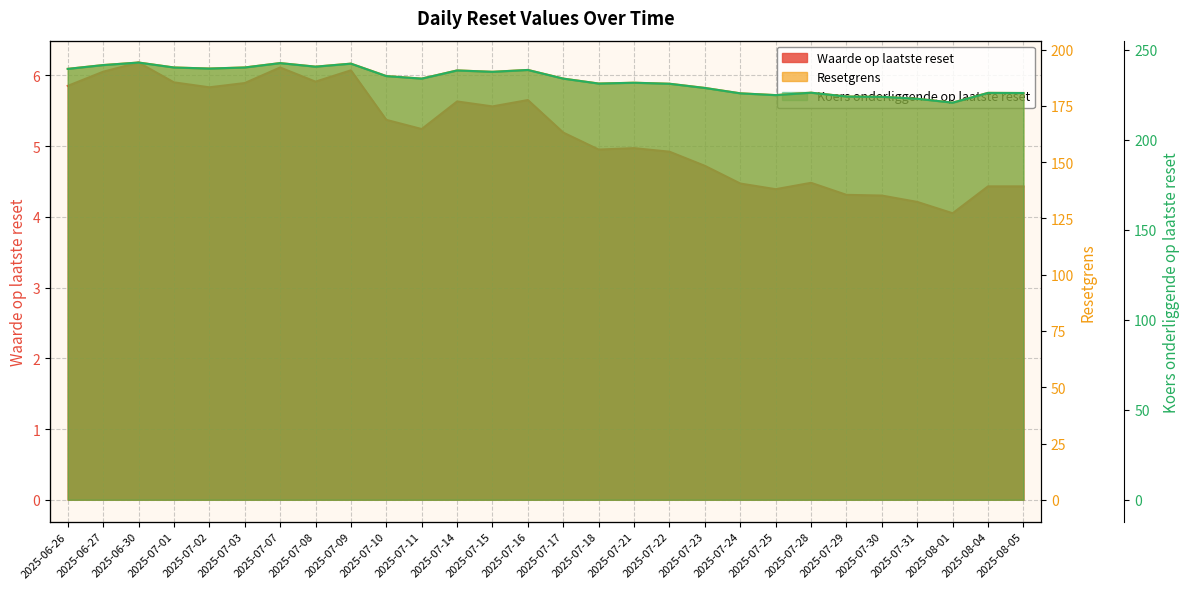

In Koers onderliggende op laatste reset, how many points are lower than both neighbors (excluding endpoints)?

7